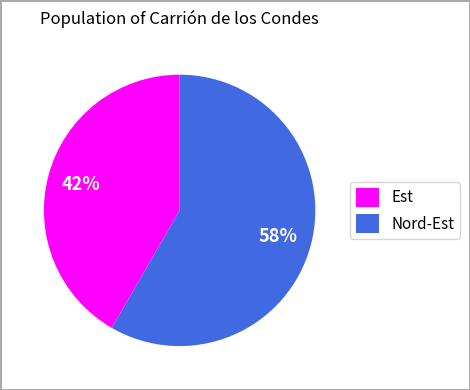

Do Est and Nord-Est together represent more than half of the pie?

Yes